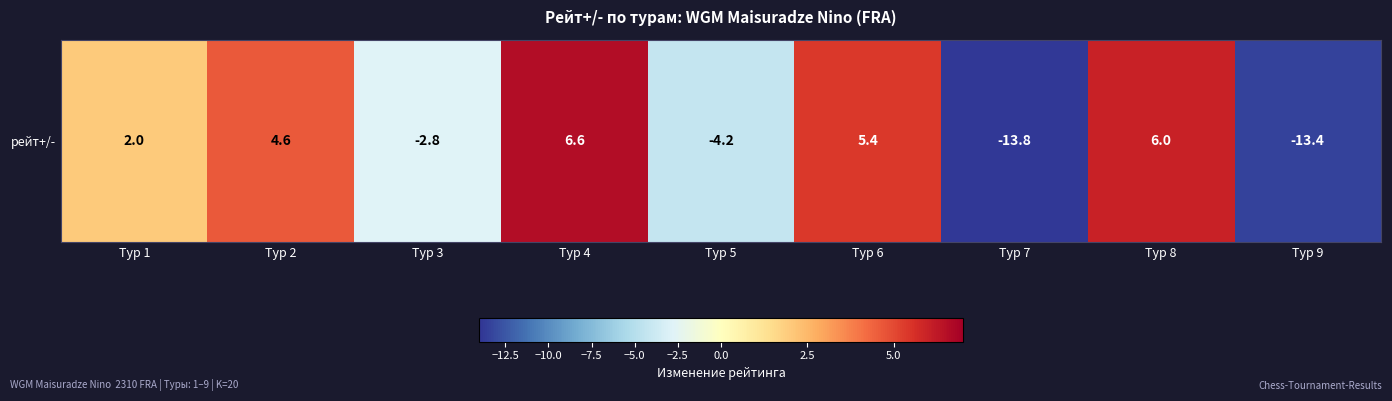

What is the change in value from Тур 6 to Тур 7?

-19.2